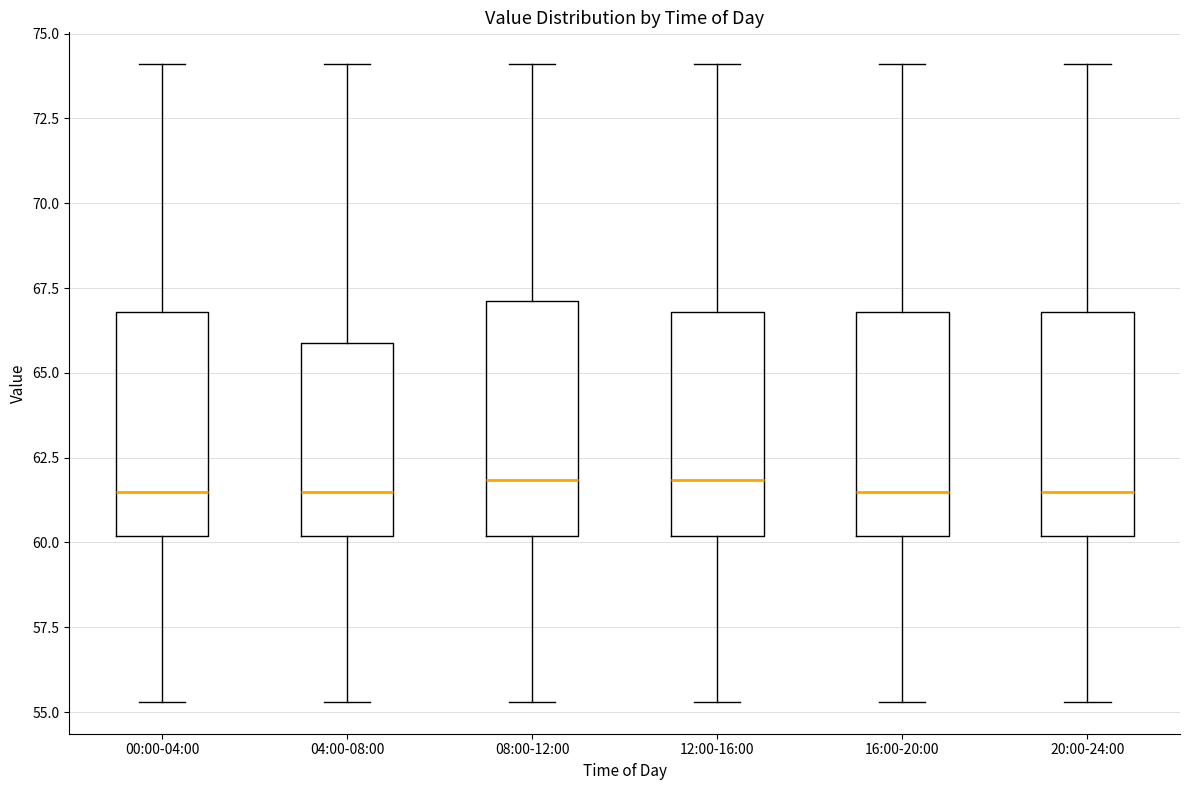

Where does the upper whisker of the box for 08:00-12:00 end on the y-axis? The values are not printed on the chart, so give them approximately, as read against the axis.

74.0